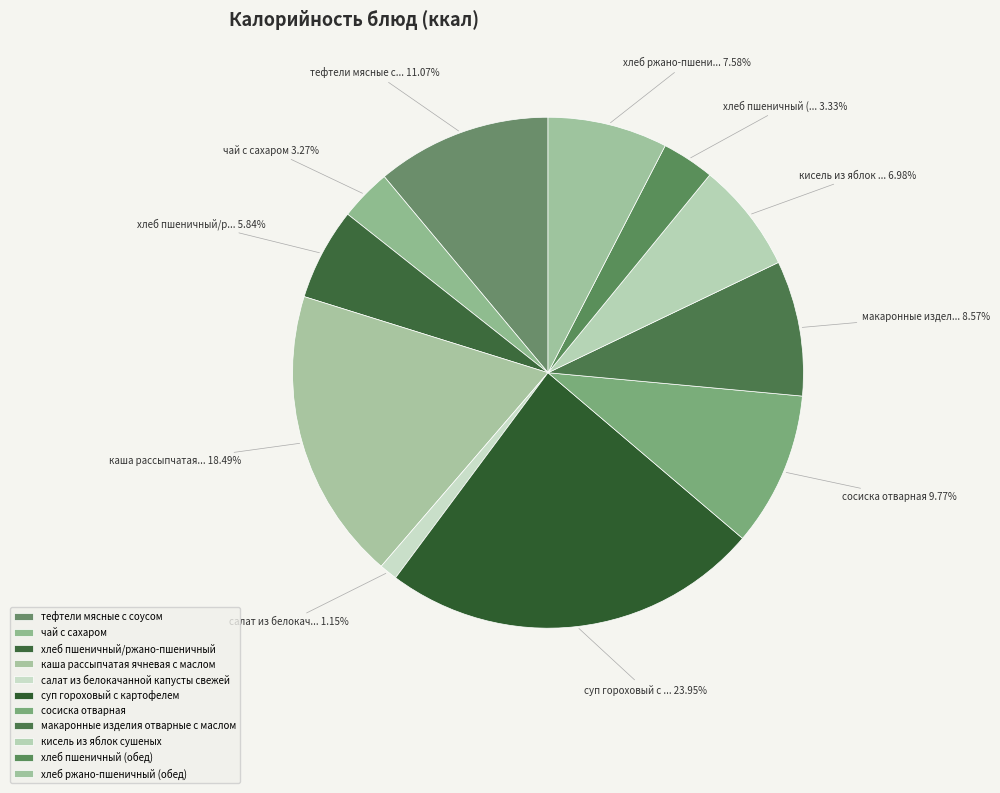

To the nearest percent, what is the combined percentage of хлеб ржано-пшеничный (обед) and чай с сахаром?

11%